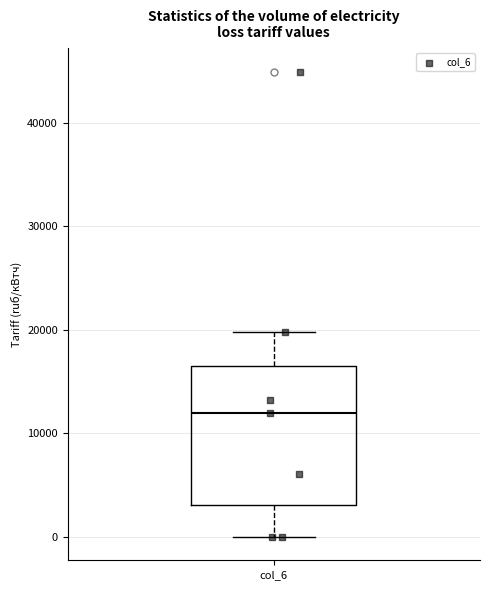

Read this box plot against the y-axis: the position of the median line, the range covered by the box, and the ends of both whiskers. The values are not printed on the chart, so give them approximately, as read against the axis.

median 12000, box 3000 to 17000, whiskers 0 to 20000